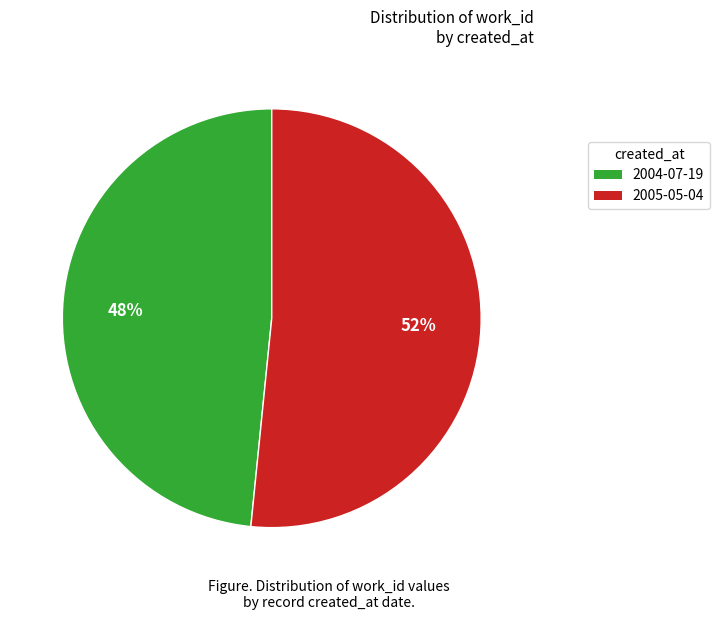

What is the smallest slice in the pie chart?

2004-07-19